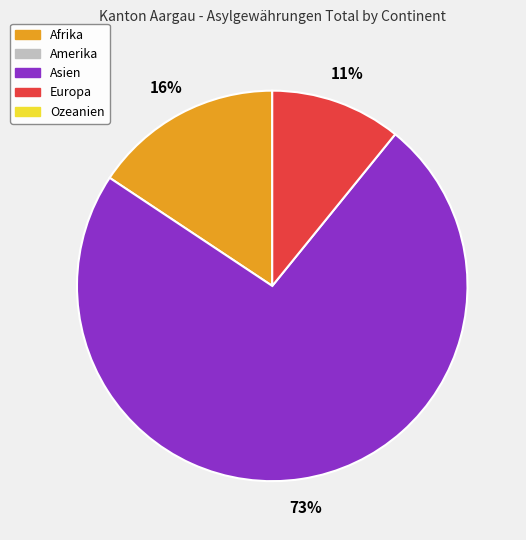

To the nearest percent, what is the average slice percentage?

33%